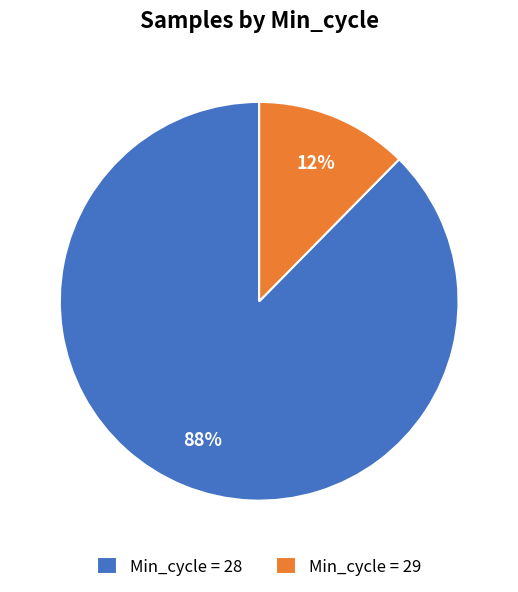

Is the sum of Min_cycle = 28 and Min_cycle = 29 greater than half?

Yes